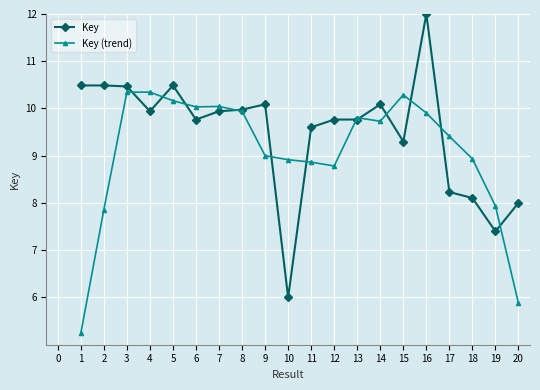

How many lines are shown in the chart?

2